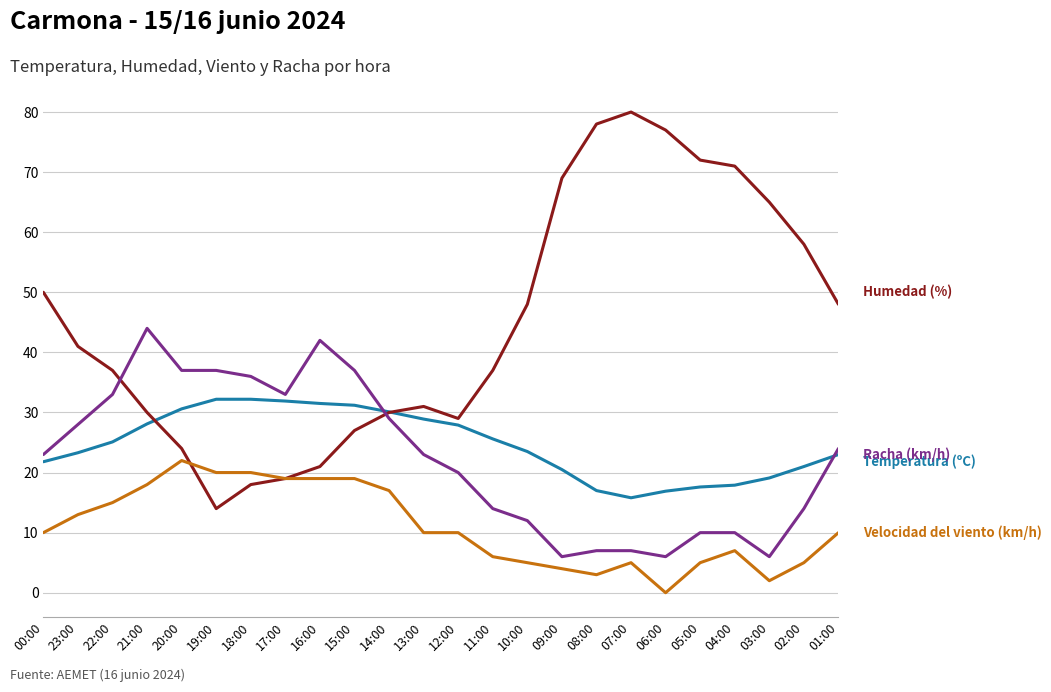

What is the total value across all series at 05:00?

104.6